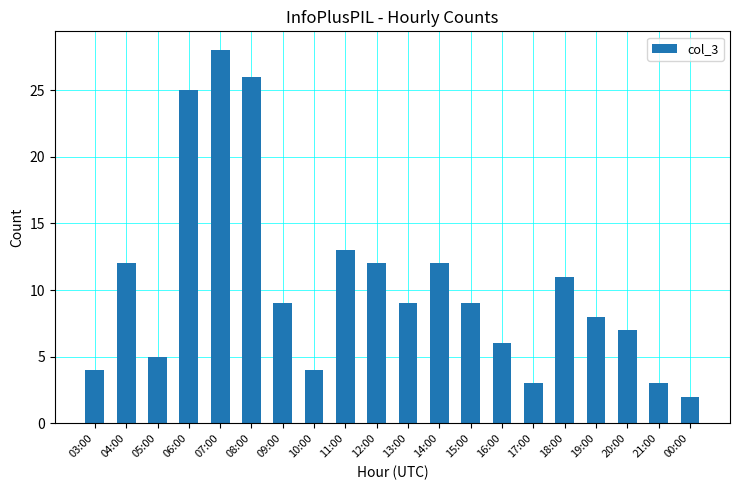

Where is the data nearest to the value 15?

11:00